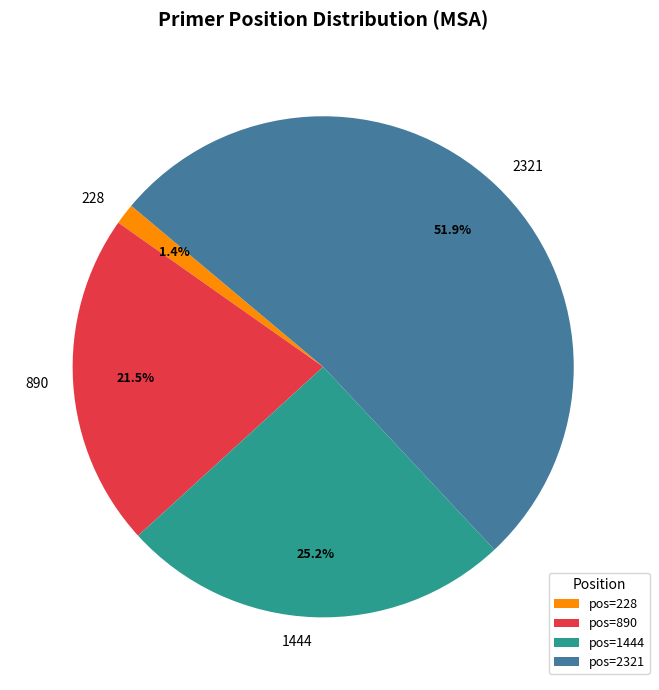

To the nearest percent, what is the average slice percentage?

25%